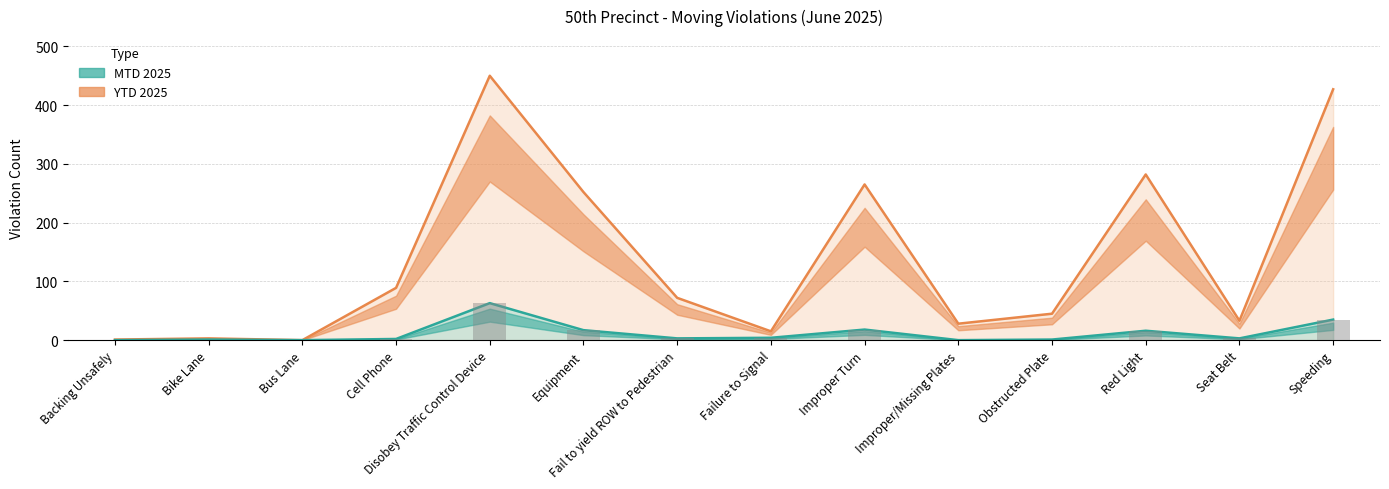

True or false: YTD 2025 has a value of 252 at Equipment.

True